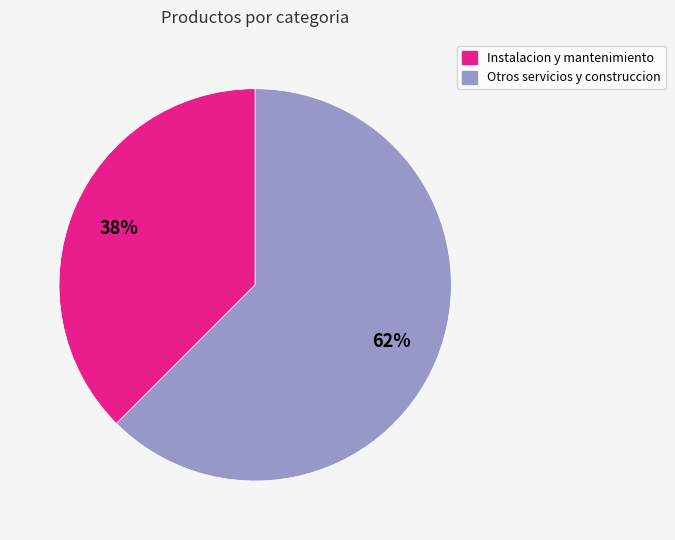

How many slices are in this pie chart?

2